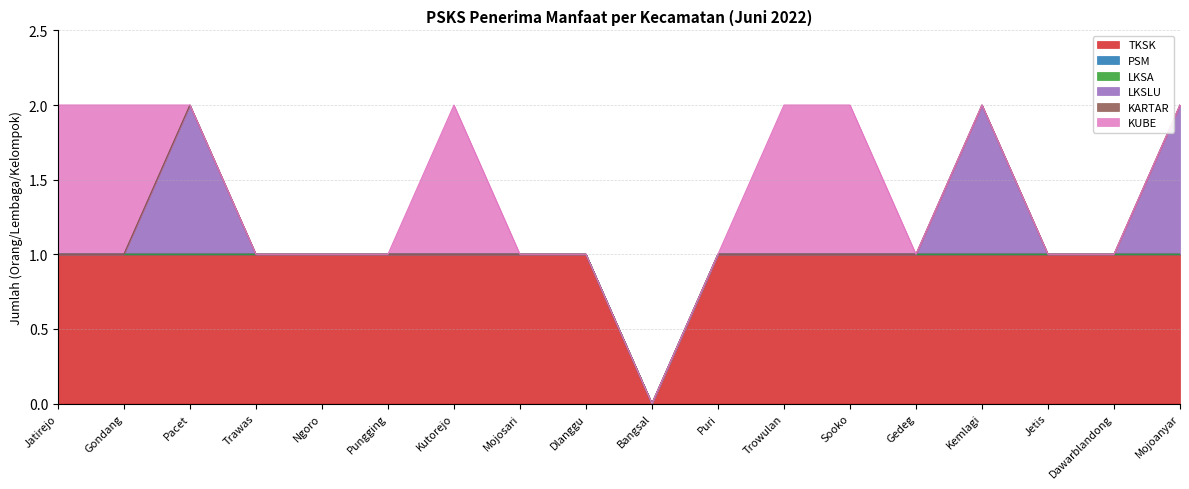

List the series in order of their peak value, highest first.

TKSK, LKSLU, KUBE, PSM, LKSA, KARTAR